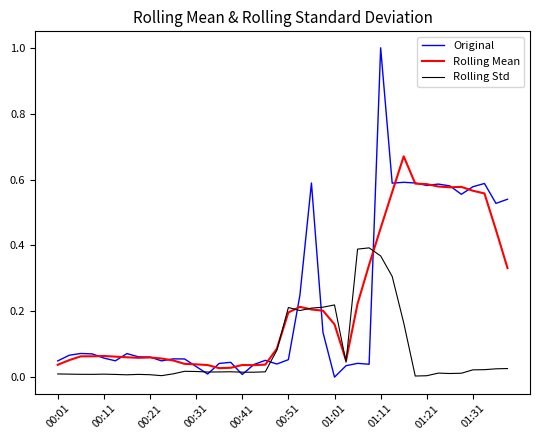

Which series has the widest spread of values?

Original